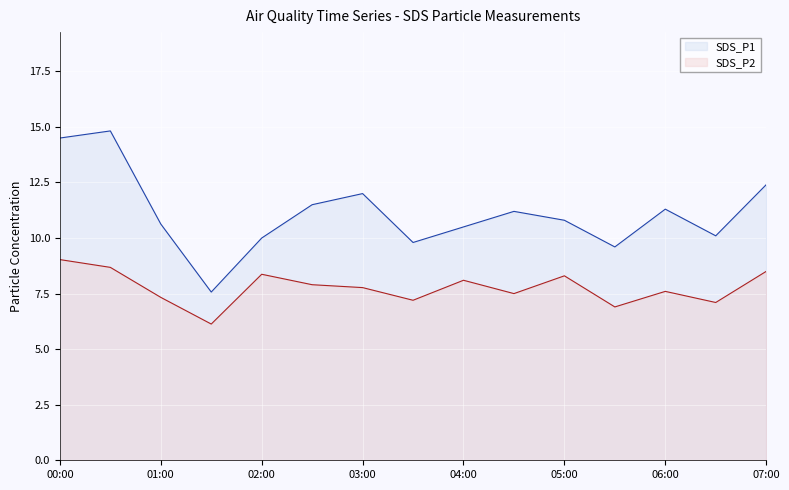

How many lines are shown in the chart?

2